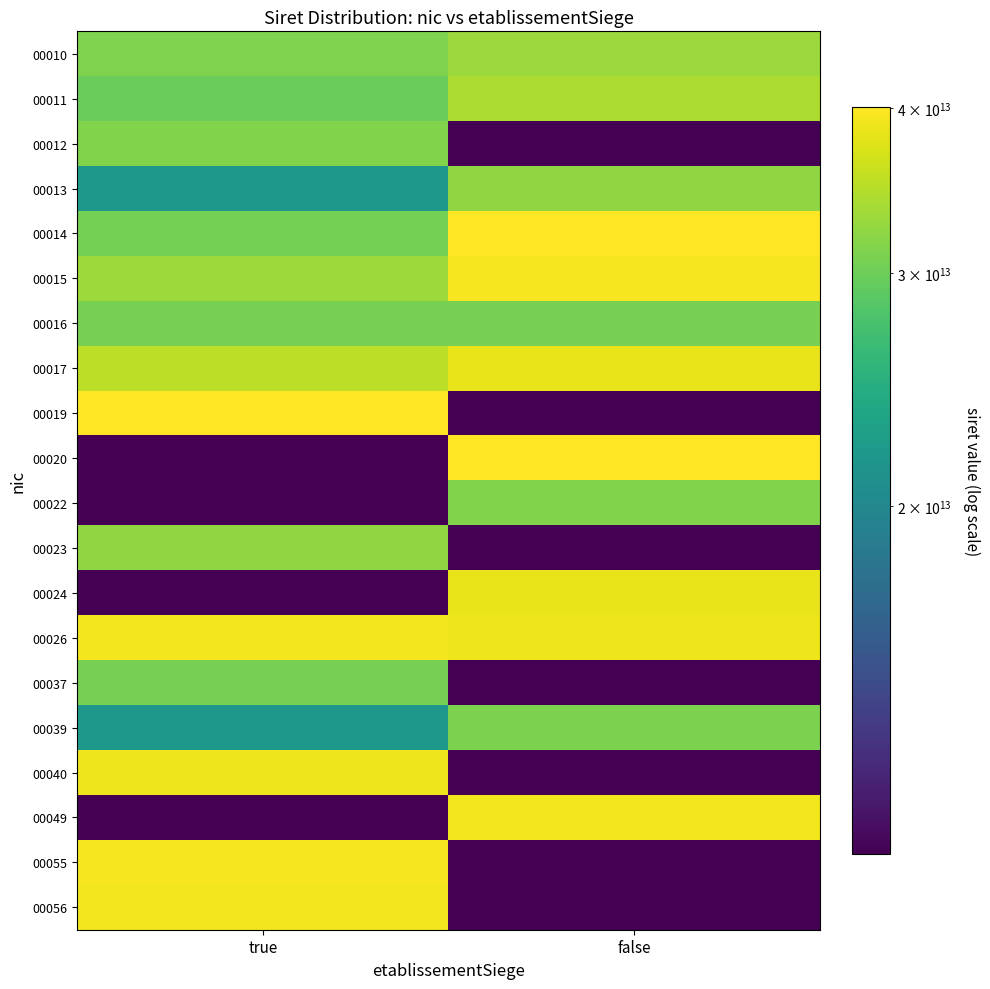

Reading left to right, transcribe all the data shown in this chart.

00010: true=31169463200010.0	false=32970411800010.0
00011: true=29810719400011.0	false=34123138900014.0
00012: true=31328411900010.0	false=10905149300006.5
00013: true=21810298600013.0	false=32294677300023.0
00014: true=30604389400014.0	false=39955614100014.0
00015: true=33170662200015.0	false=39409524400015.0
00016: true=30615857700016.0	false=30691460700016.0
00017: true=35197392000017.0	false=38315278200132.0
00019: true=40081147700019.0	false=10905149300006.5
00020: true=10905149300006.5	false=39997946700020.0
00022: true=10905149300006.5	false=31324564900022.0
00023: true=32294677300023.0	false=10905149300006.5
00024: true=10905149300006.5	false=38377006200024.0
00026: true=39202878300026.0	false=38746072800026.0
00037: true=30692543900037.0	false=10905149300006.5
00039: true=21810298600039.0	false=30935680600039.0
00040: true=38754065100040.0	false=10905149300006.5
00049: true=10905149300006.5	false=39072312000049.0
00055: true=39443101900055.0	false=10905149300006.5
00056: true=39072312000056.0	false=10905149300006.5